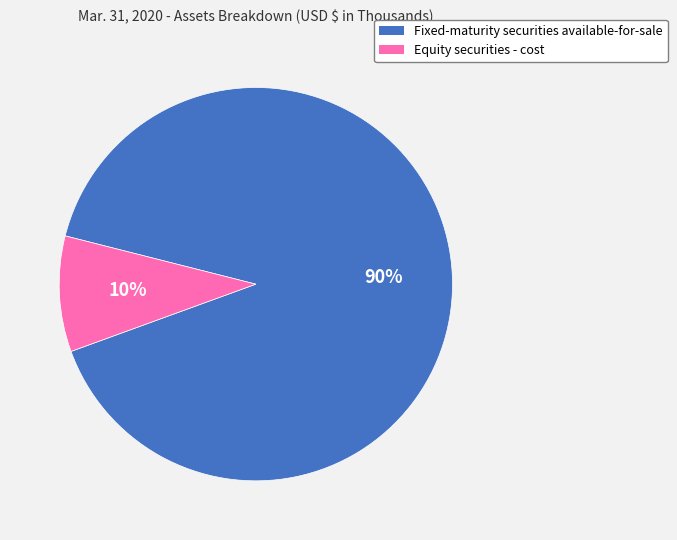

To the nearest percent, what is the combined percentage of Equity securities - cost and Fixed-maturity securities available-for-sale?

100%